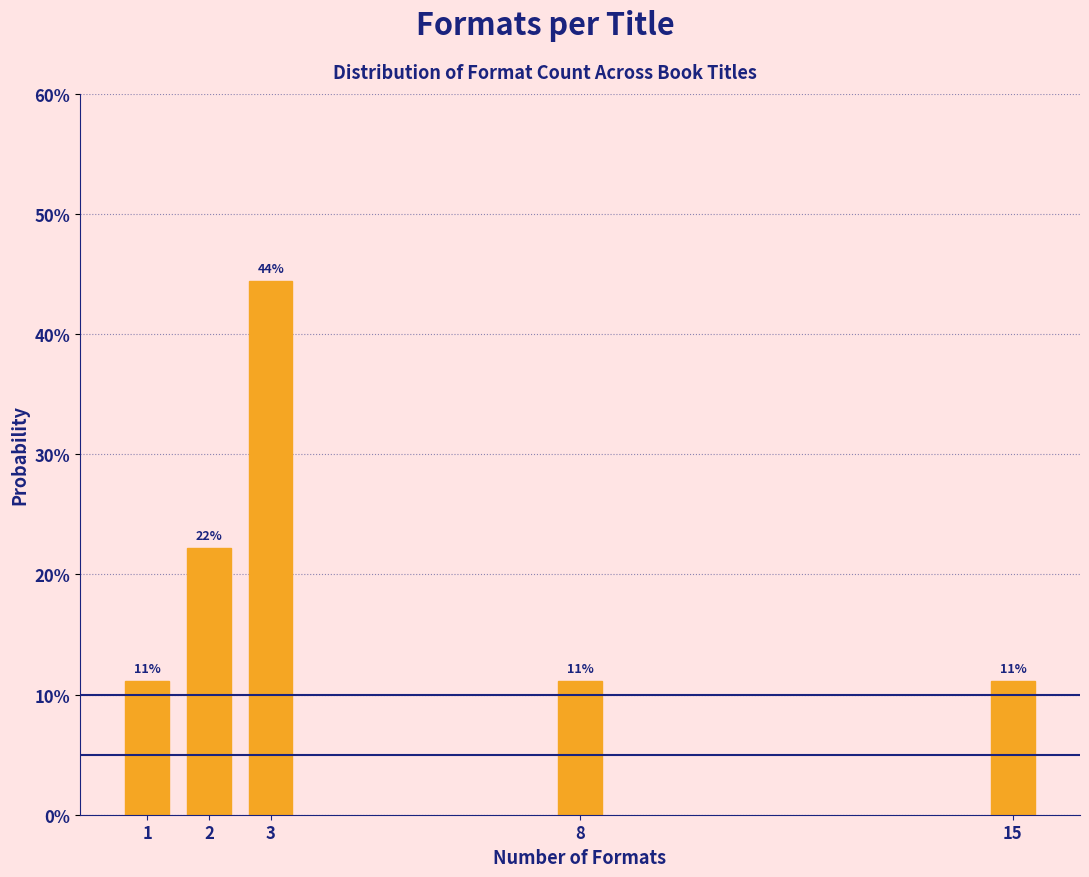

Does the chart contain any negative values?

No